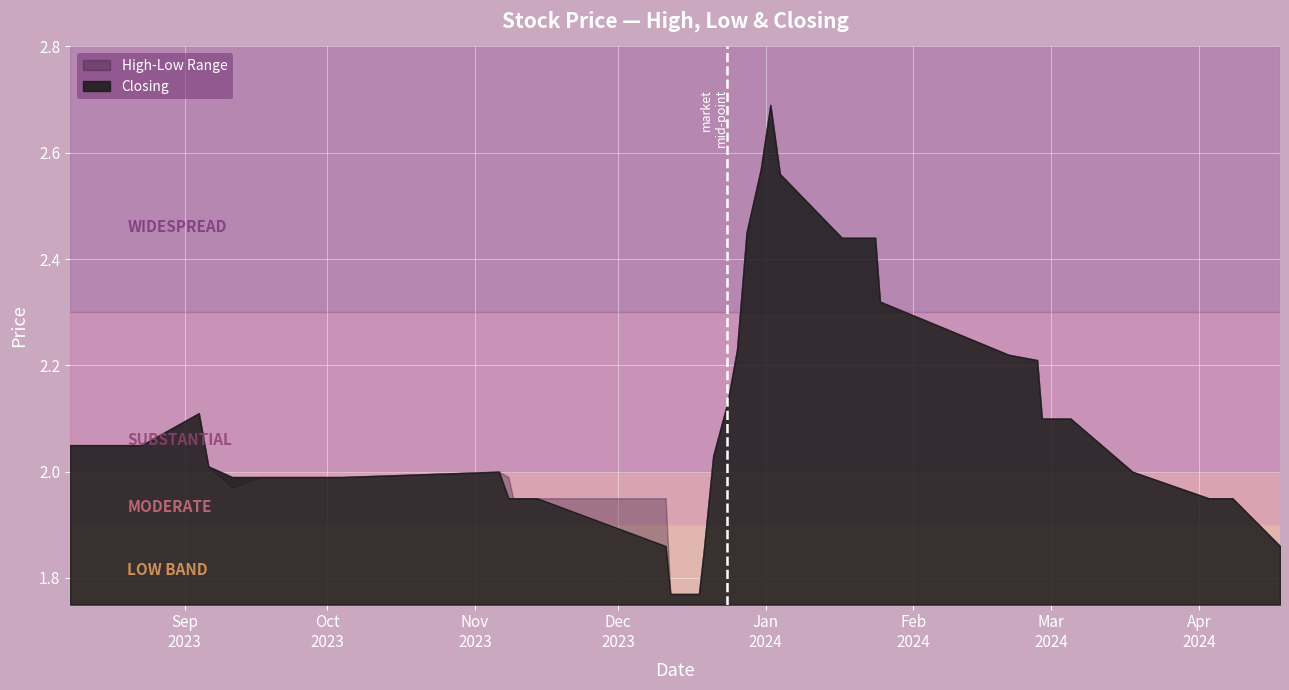

Read the High value at 06/09/2023.

2.0